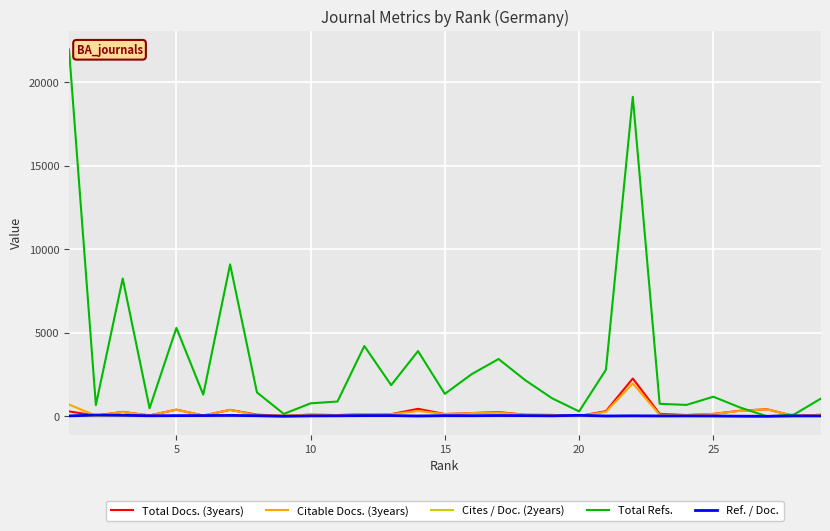

What is the greatest value displayed?

21967